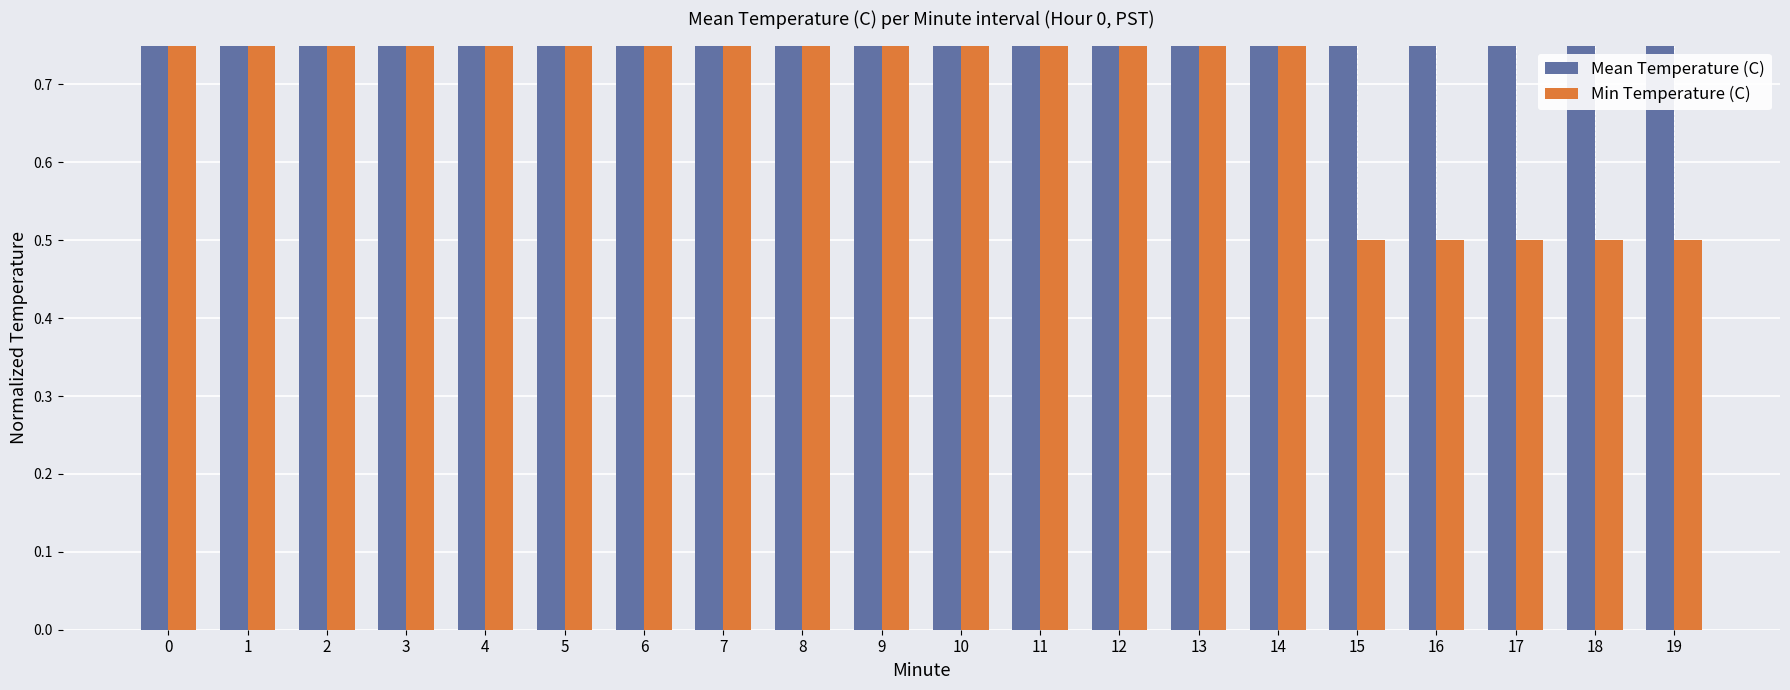

What is the sum of all Min Temperature (C) values?

17.5